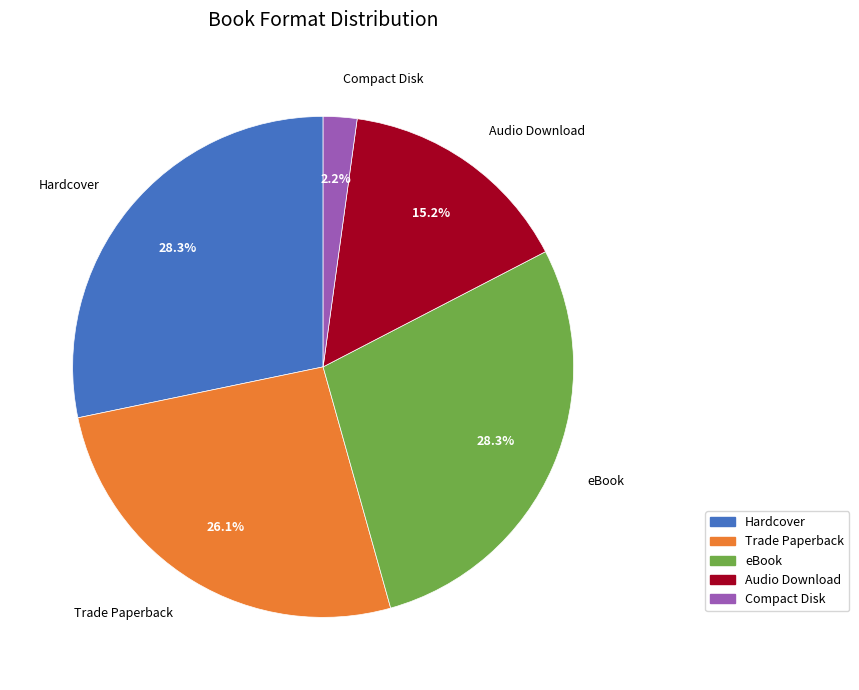

Combined, do Hardcover and Audio Download account for over 50%?

No